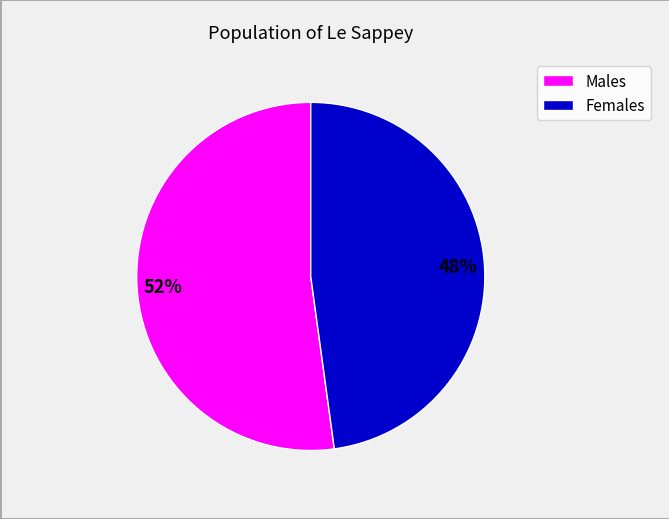

Is there a majority slice in this chart?

Yes